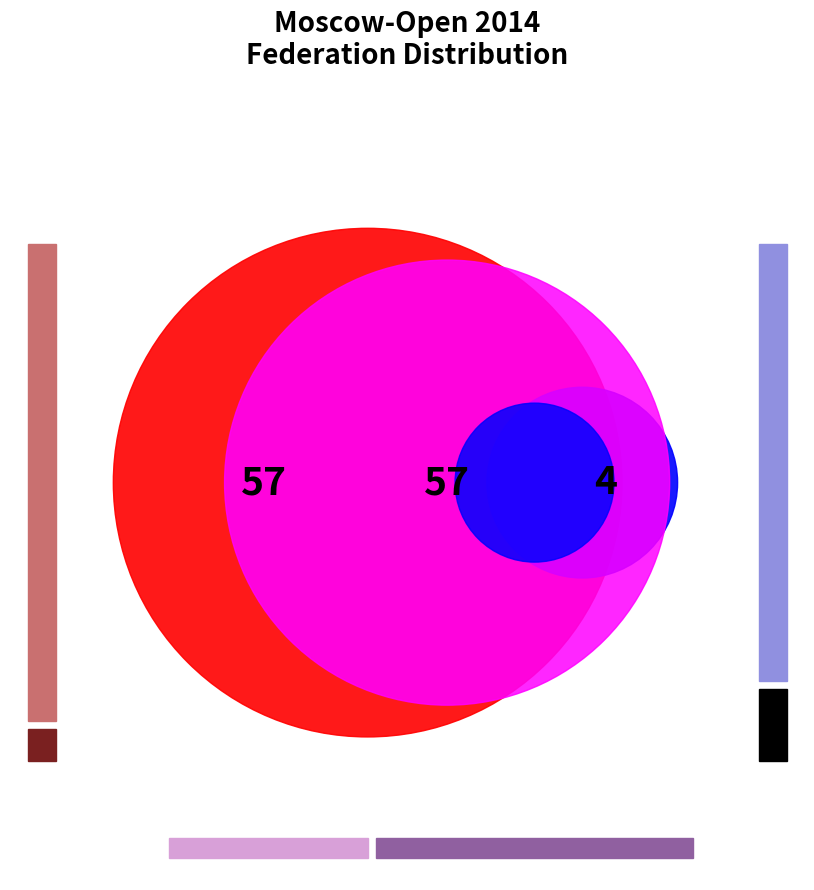

Is there a majority slice in this chart?

No